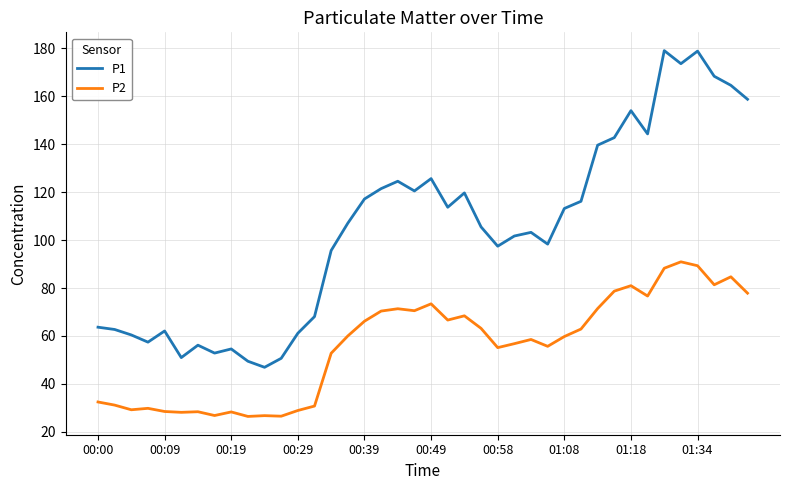

List the series in order of their overall mean, lowest first.

P2, P1